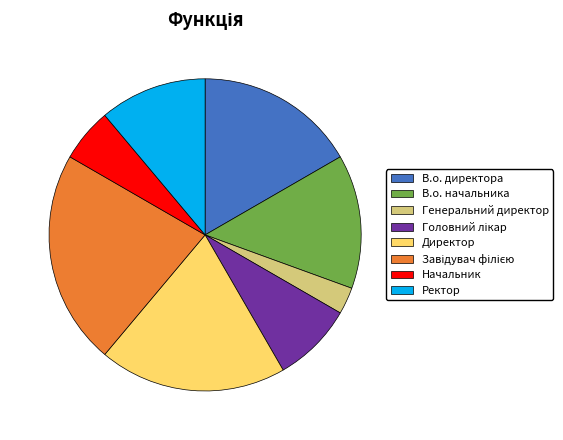

Count the number of slices in the pie.

8